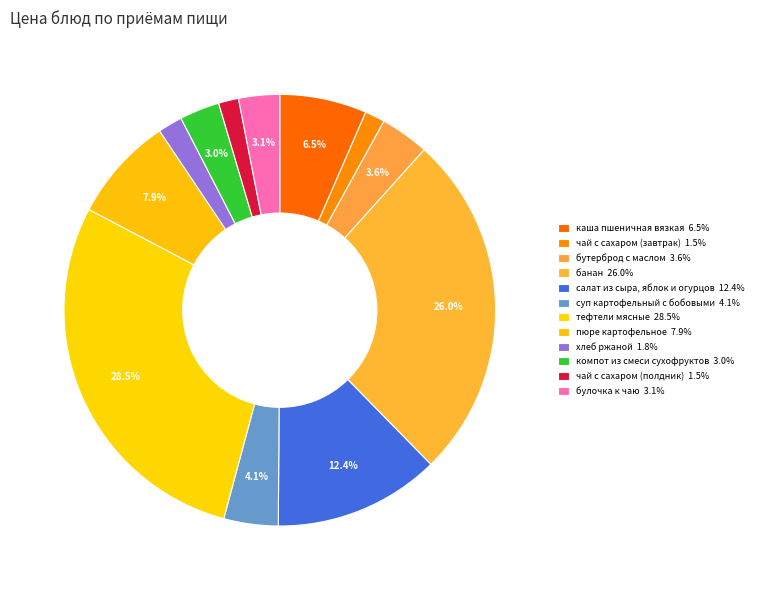

Is it true that компот из смеси сухофруктов is 3% of the pie?

True